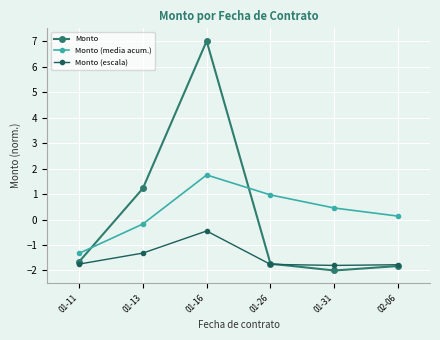

At 01-16, list the series in order from largest to smallest.

Monto, Monto (media acum.), Monto (escala)